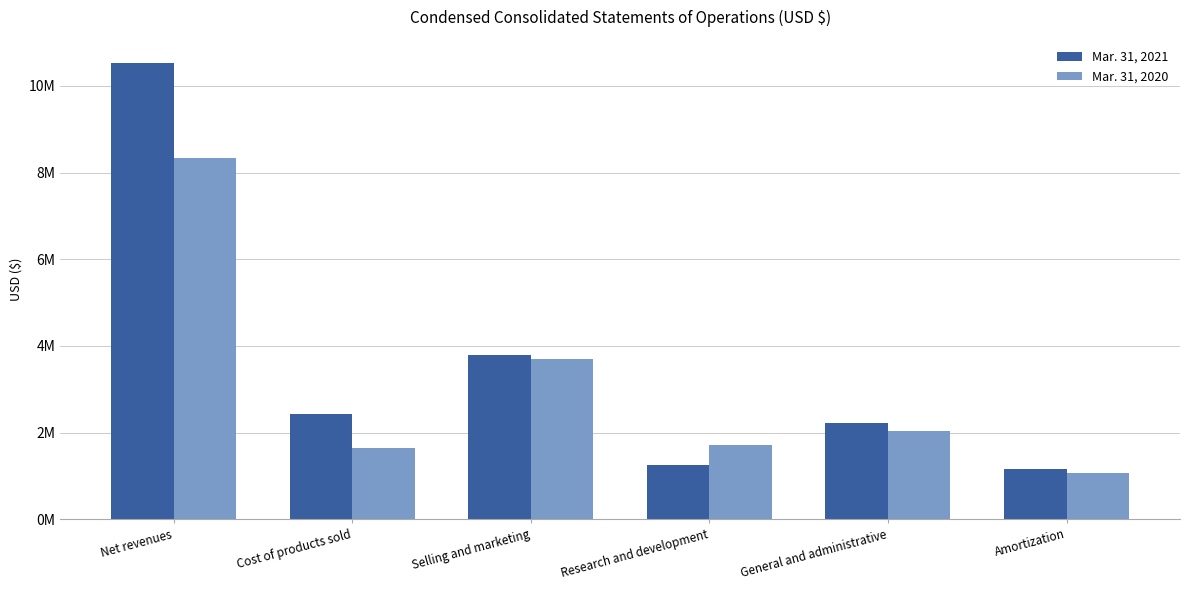

List the labels in order of Mar. 31, 2020 value, smallest first.

Amortization, Cost of products sold, Research and development, General and administrative, Selling and marketing, Net revenues